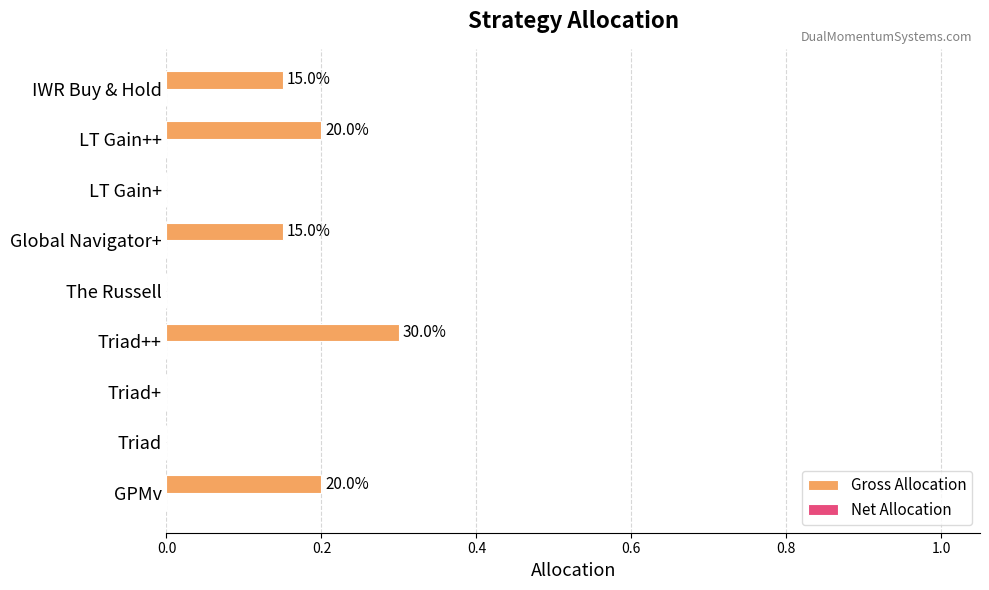

Are the bars horizontal?

Yes